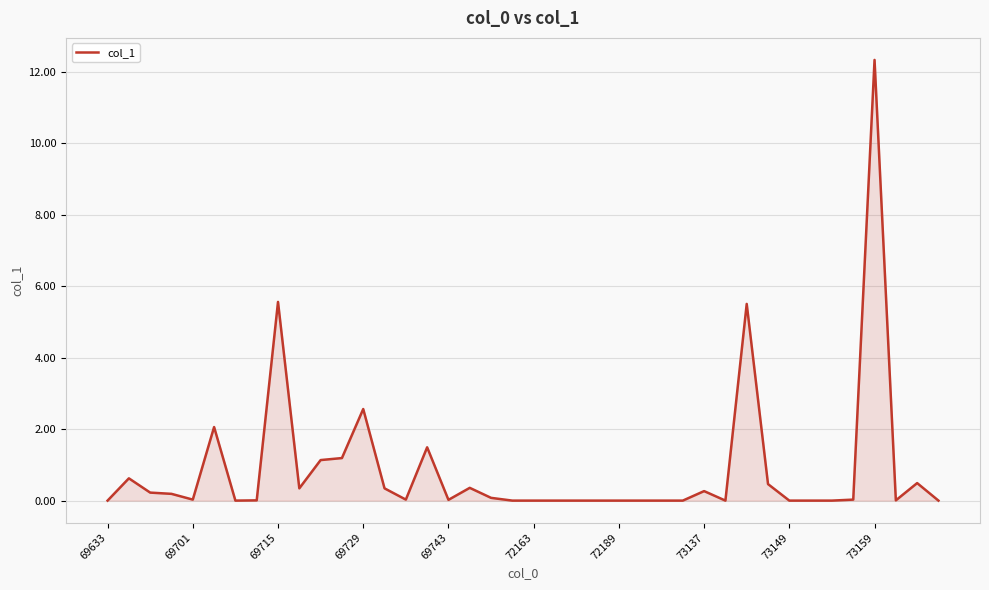

What is the sum of all values?

35.3